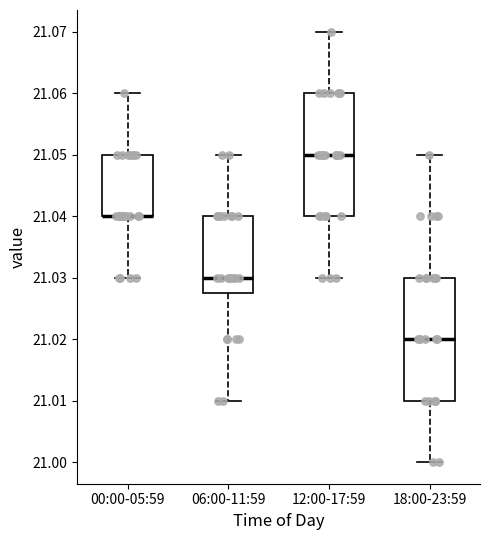

Where does the upper whisker of the box for 06:00-11:59 end on the y-axis? The values are not printed on the chart, so give them approximately, as read against the axis.

21.050